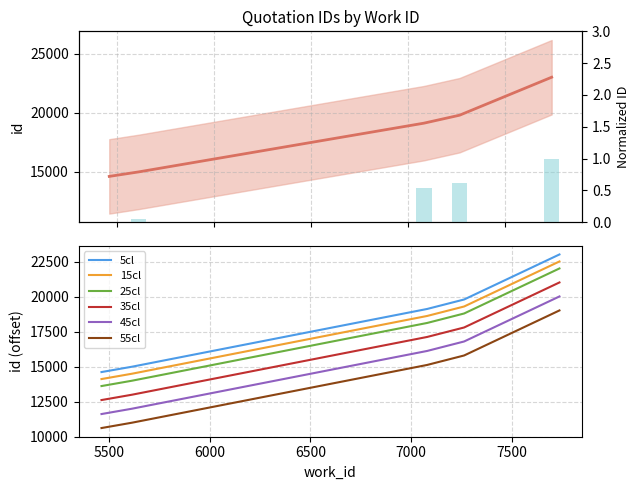

Does the chart contain any negative values?

No